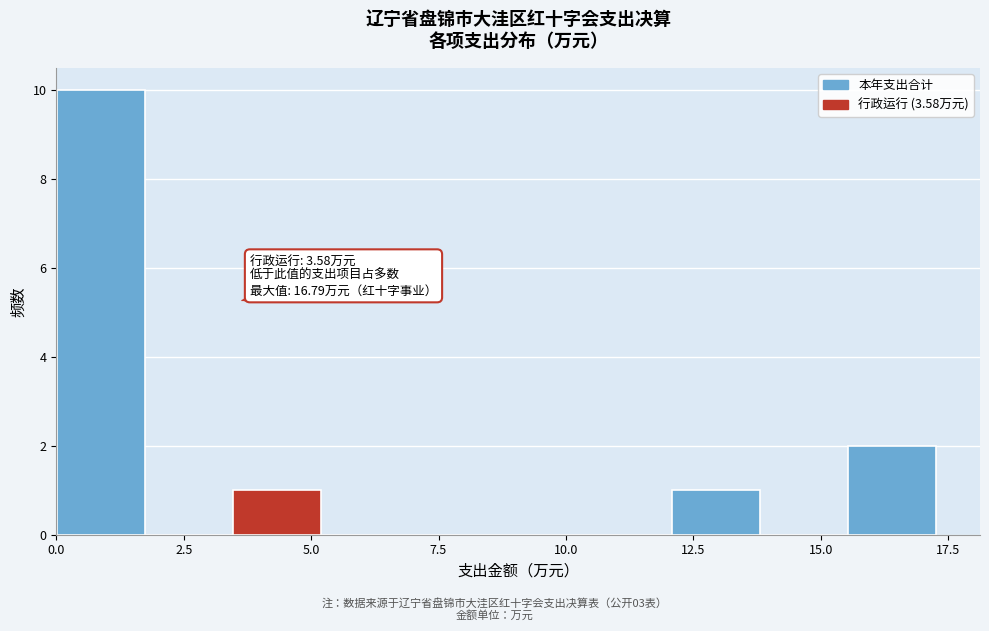

Around what value on the x-axis is the tallest bar? Give the approximate position of its centre, as read against the axis.

1.0